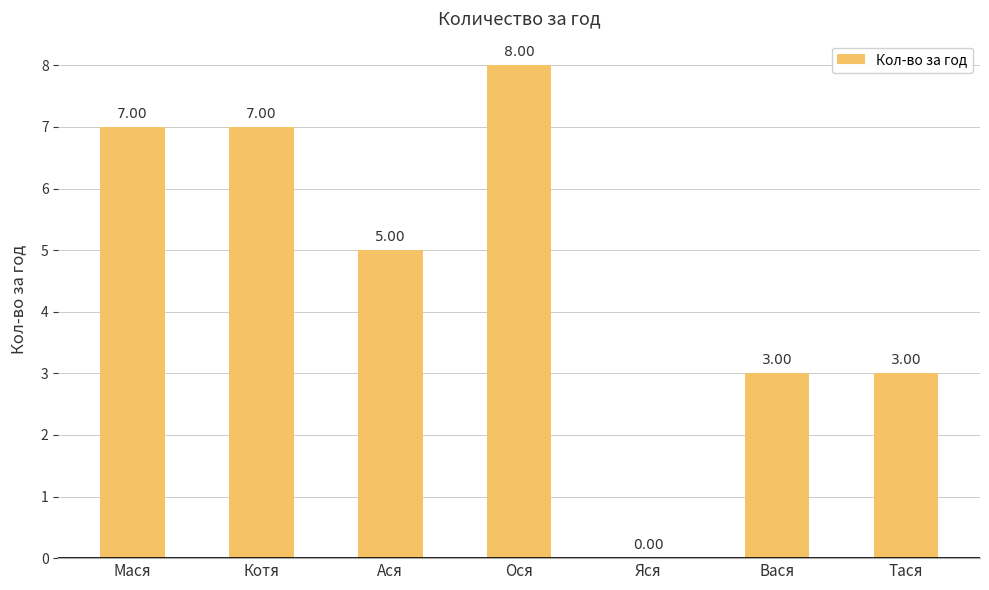

Are the bars horizontal?

No